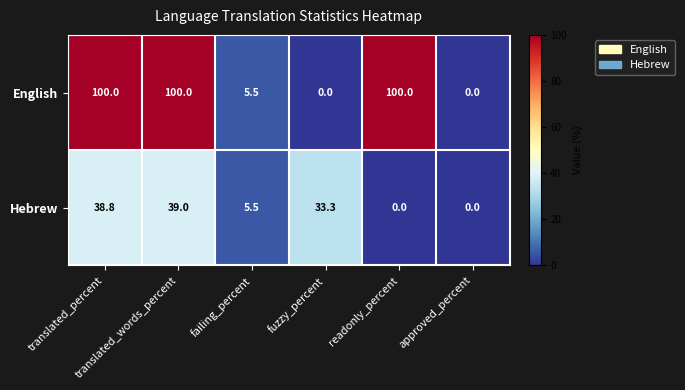

What is the spread (max minus min) of values at readonly_percent?

100.0